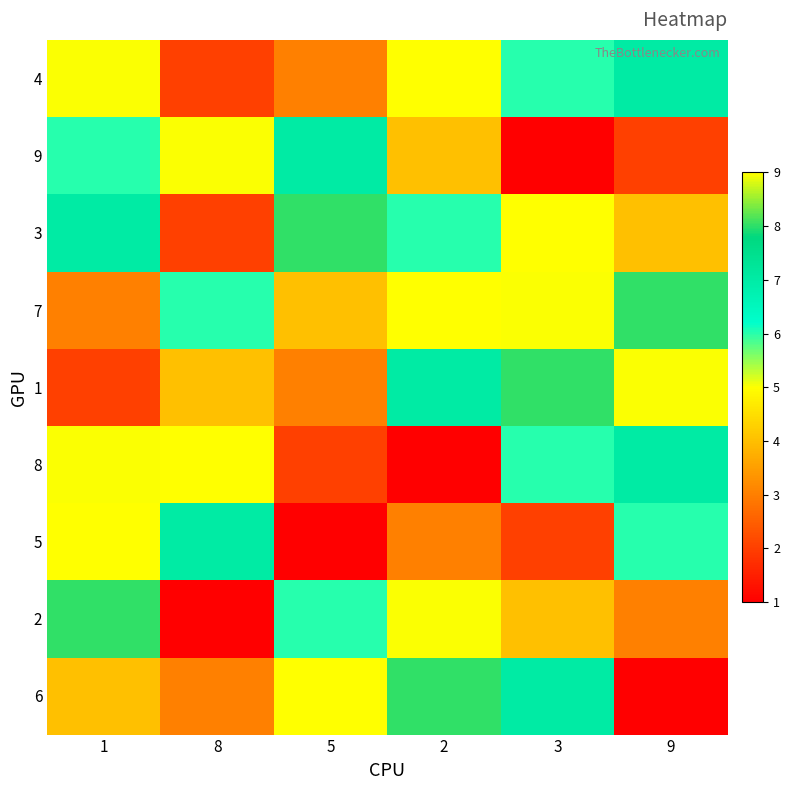

Reading left to right, list all the values displayed in this chart.

4: 1=5	8=2	5=3	2=9	3=6	9=7
9: 1=6	8=5	5=7	2=4	3=1	9=2
3: 1=7	8=2	5=8	2=6	3=9	9=4
7: 1=3	8=6	5=4	2=9	3=5	9=8
1: 1=2	8=4	5=3	2=7	3=8	9=5
8: 1=5	8=9	5=2	2=1	3=6	9=7
5: 1=9	8=7	5=1	2=3	3=2	9=6
2: 1=8	8=1	5=6	2=5	3=4	9=3
6: 1=4	8=3	5=9	2=8	3=7	9=1